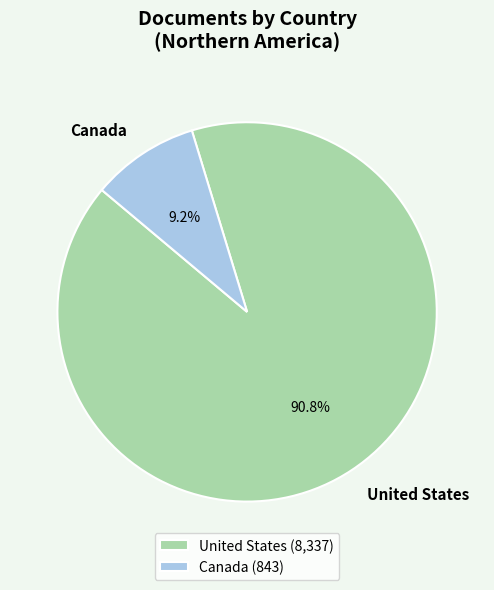

Is it true that Canada is 18% of the pie?

False